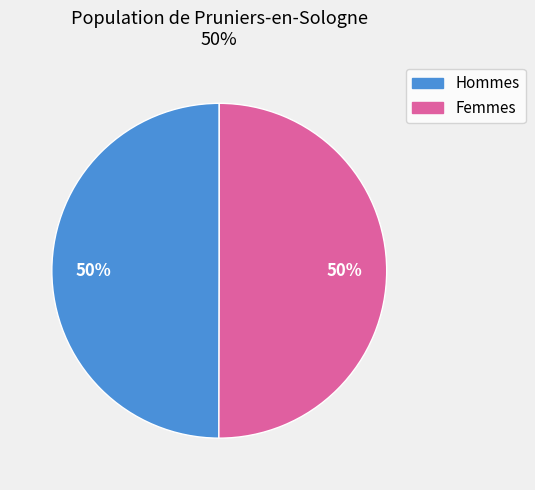

To the nearest percent, what is the average slice percentage?

50%